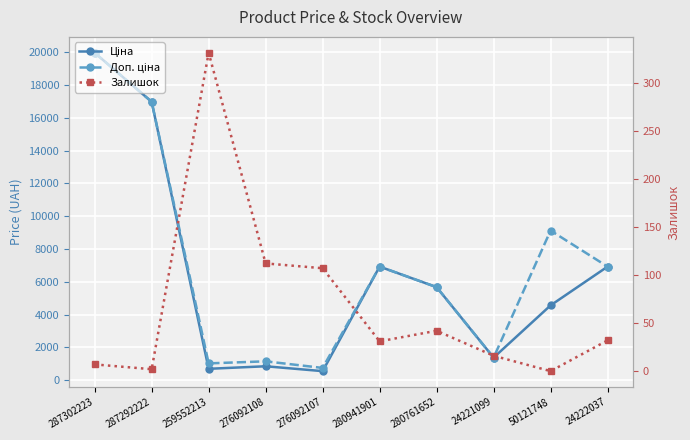

Between 276092108 and 259552213, which is larger?

276092108